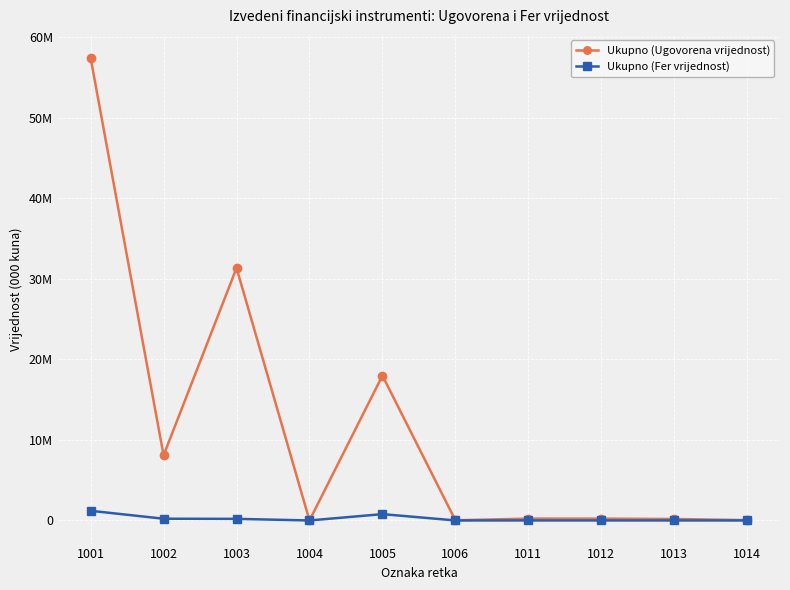

Where is Ukupno (Fer vrijednost) nearest to the value 600498?

1005